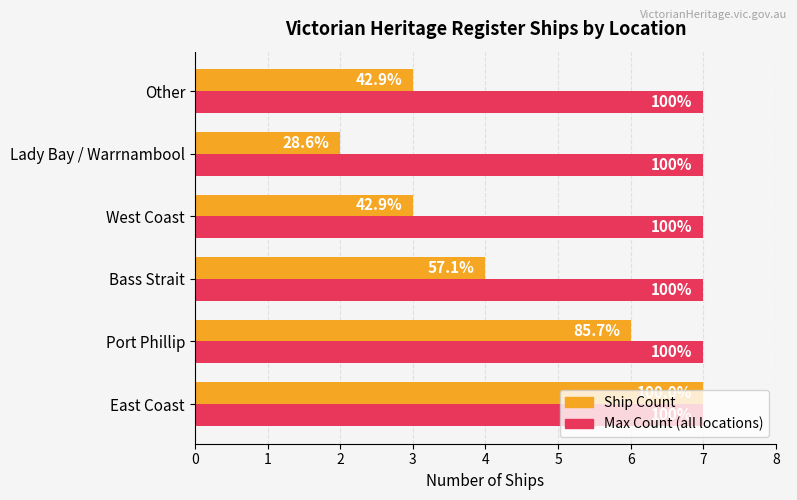

What are all the series names shown in the legend?

Ship Count, Max Count (all locations)